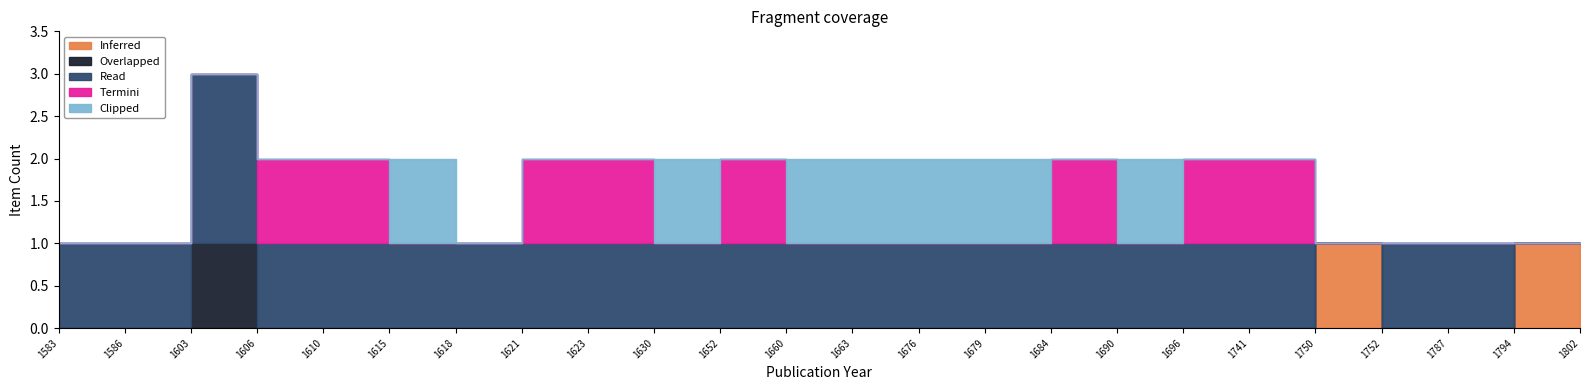

Is the value of Inferred at 1603 greater than the value of Read at 1652?

No